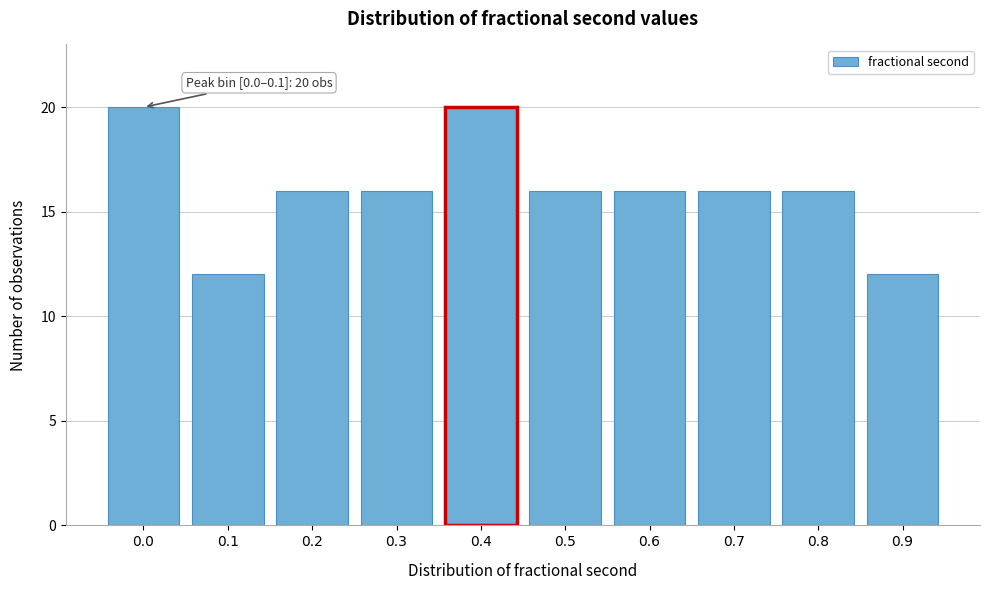

Reading right to left, transcribe all the data shown in this chart.

0.9=12	0.8=16	0.7=16	0.6=16	0.5=16	0.4=20	0.3=16	0.2=16	0.1=12	0.0=20